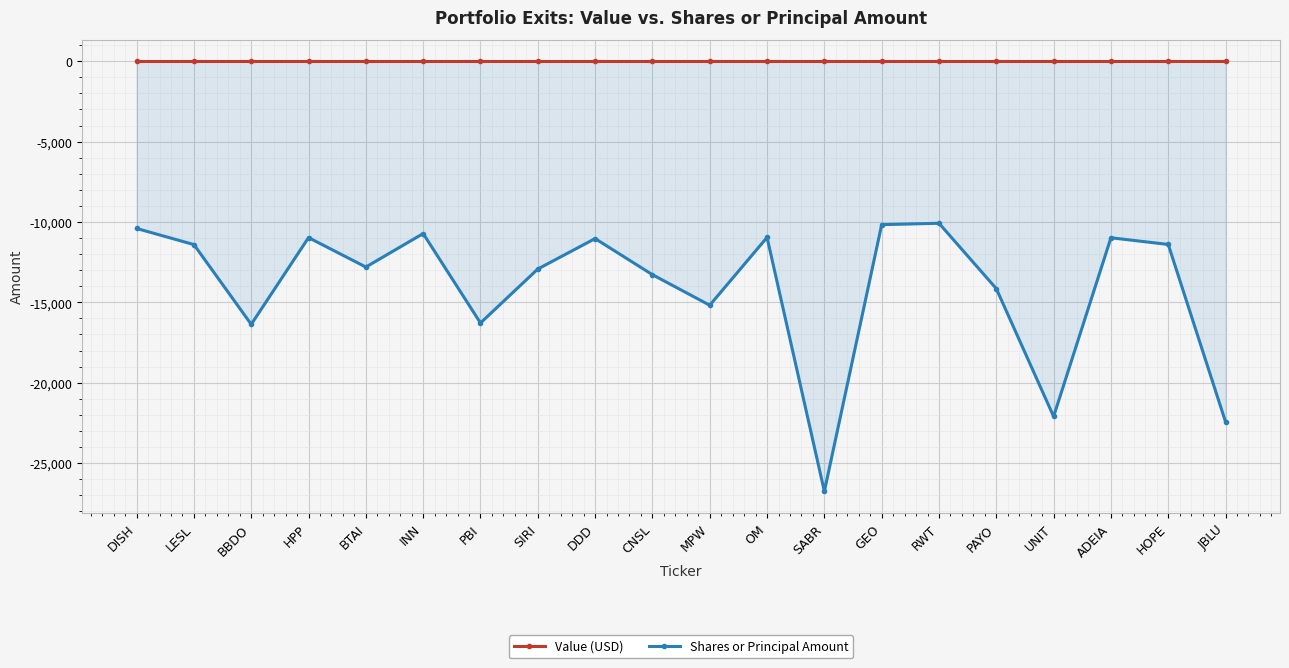

Which series changed the most between CNSL and OM?

Shares or Principal Amount